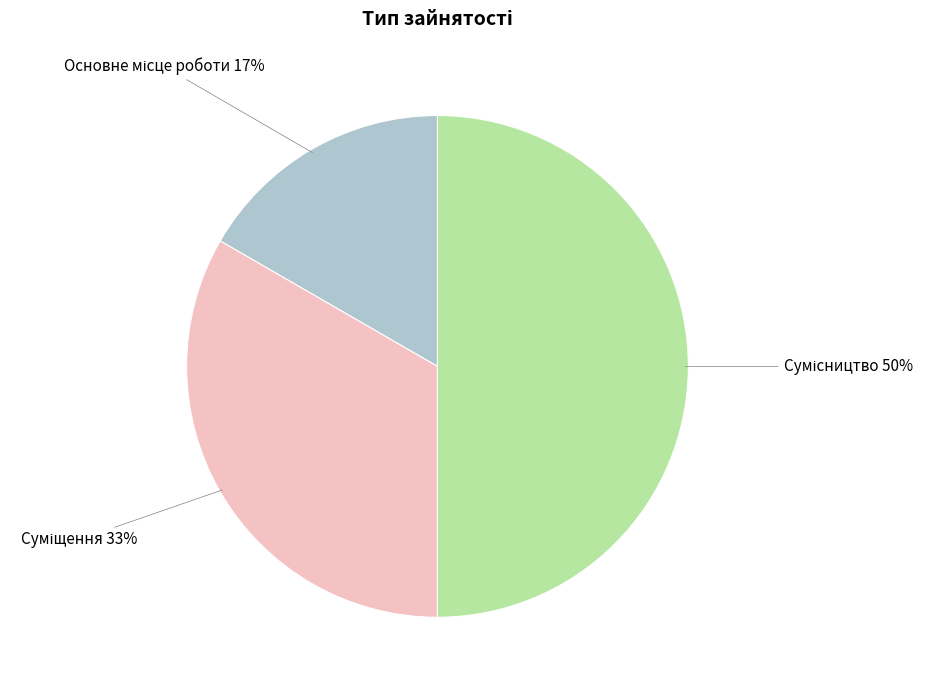

To the nearest percent, what is the difference between the largest and smallest slice percentages?

33%